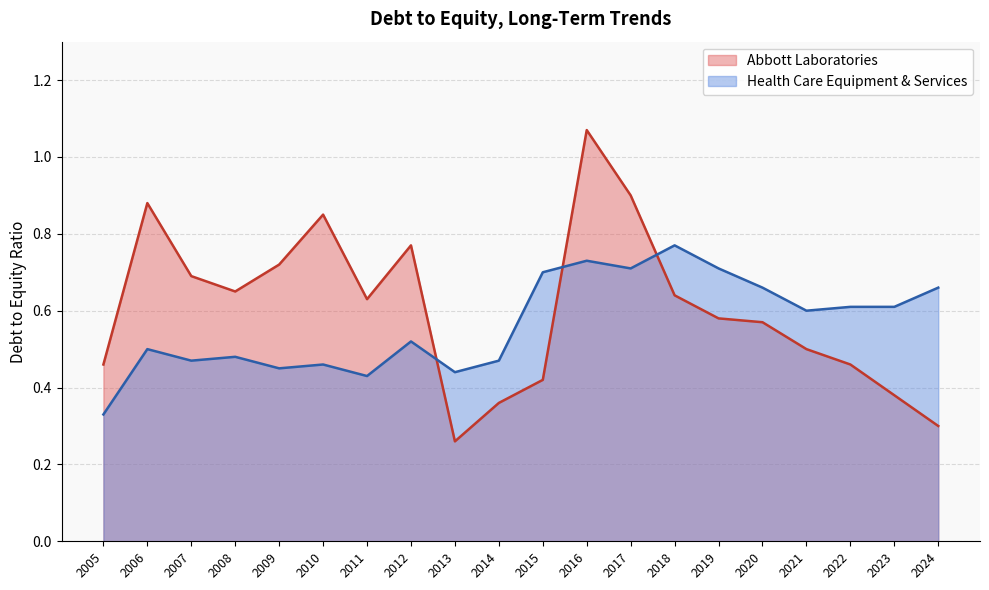

Does the chart have visible grid lines?

Yes